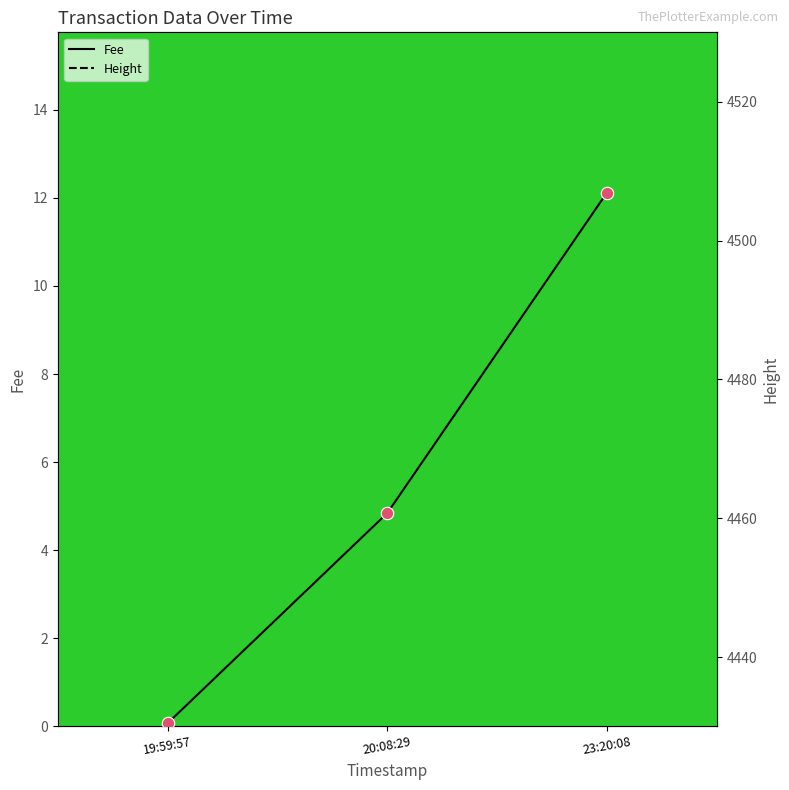

Which series reaches the minimum Y coordinate?

Fee